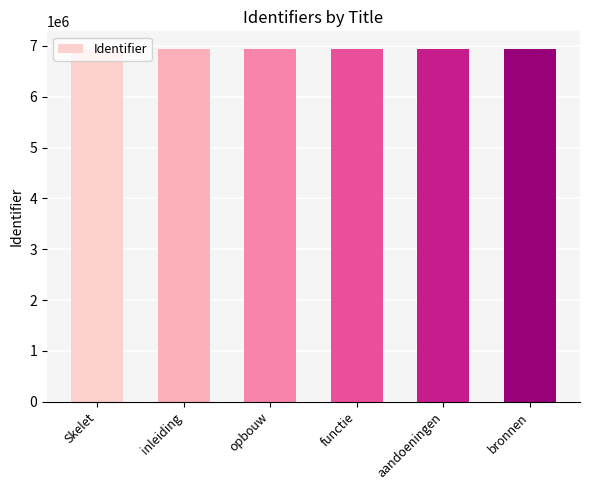

What is the ratio of the value at aandoeningen to the value at inleiding?

1.0